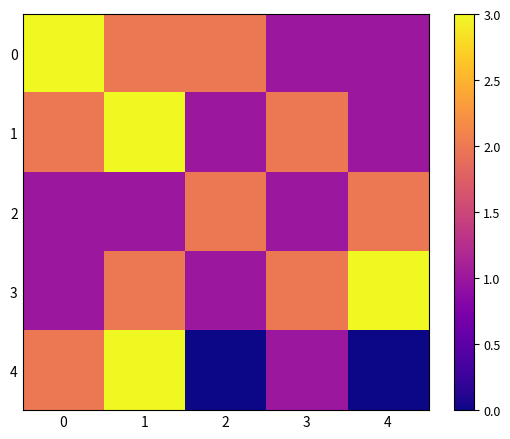

Reading right to left, transcribe all the data shown in this chart.

0: 4=1	3=1	2=2	1=2	0=3
1: 4=1	3=2	2=1	1=3	0=2
2: 4=2	3=1	2=2	1=1	0=1
3: 4=3	3=2	2=1	1=2	0=1
4: 4=0	3=1	2=0	1=3	0=2